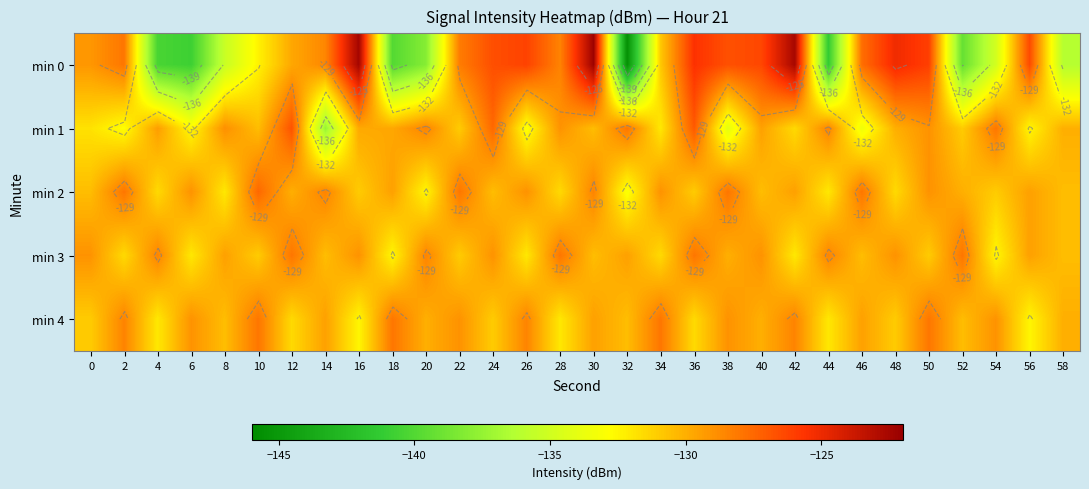

The value of min 0 at 40 is -126.3. True or false?

True